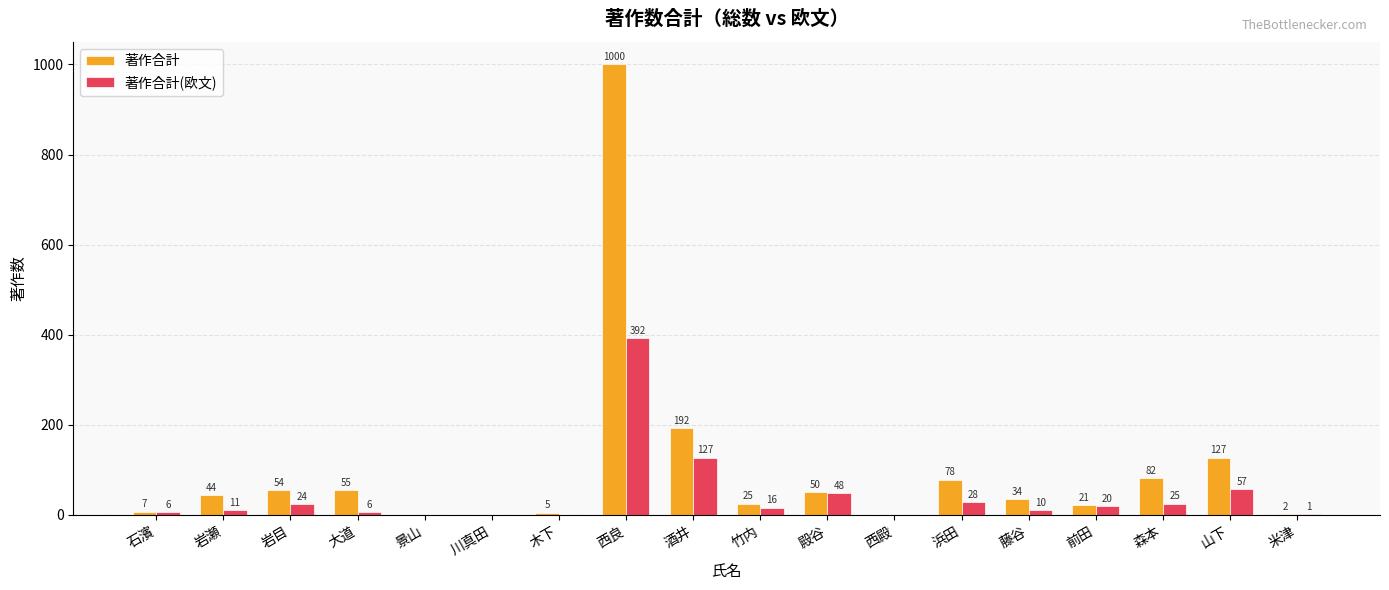

At which label does 著作合計 reach its peak?

西良